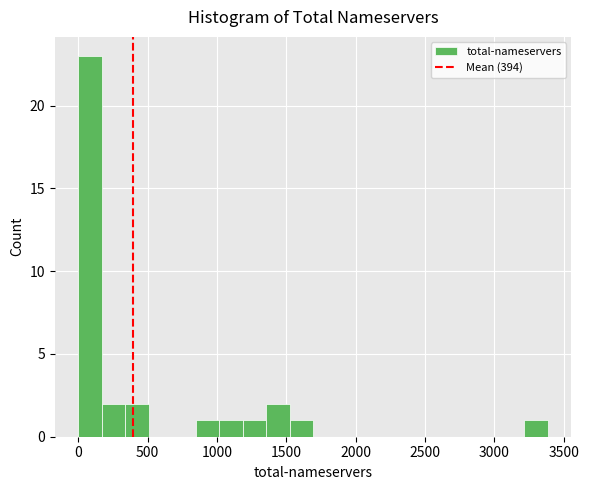

Read against the x-axis, roughly where is the centre of the tallest bar?

100